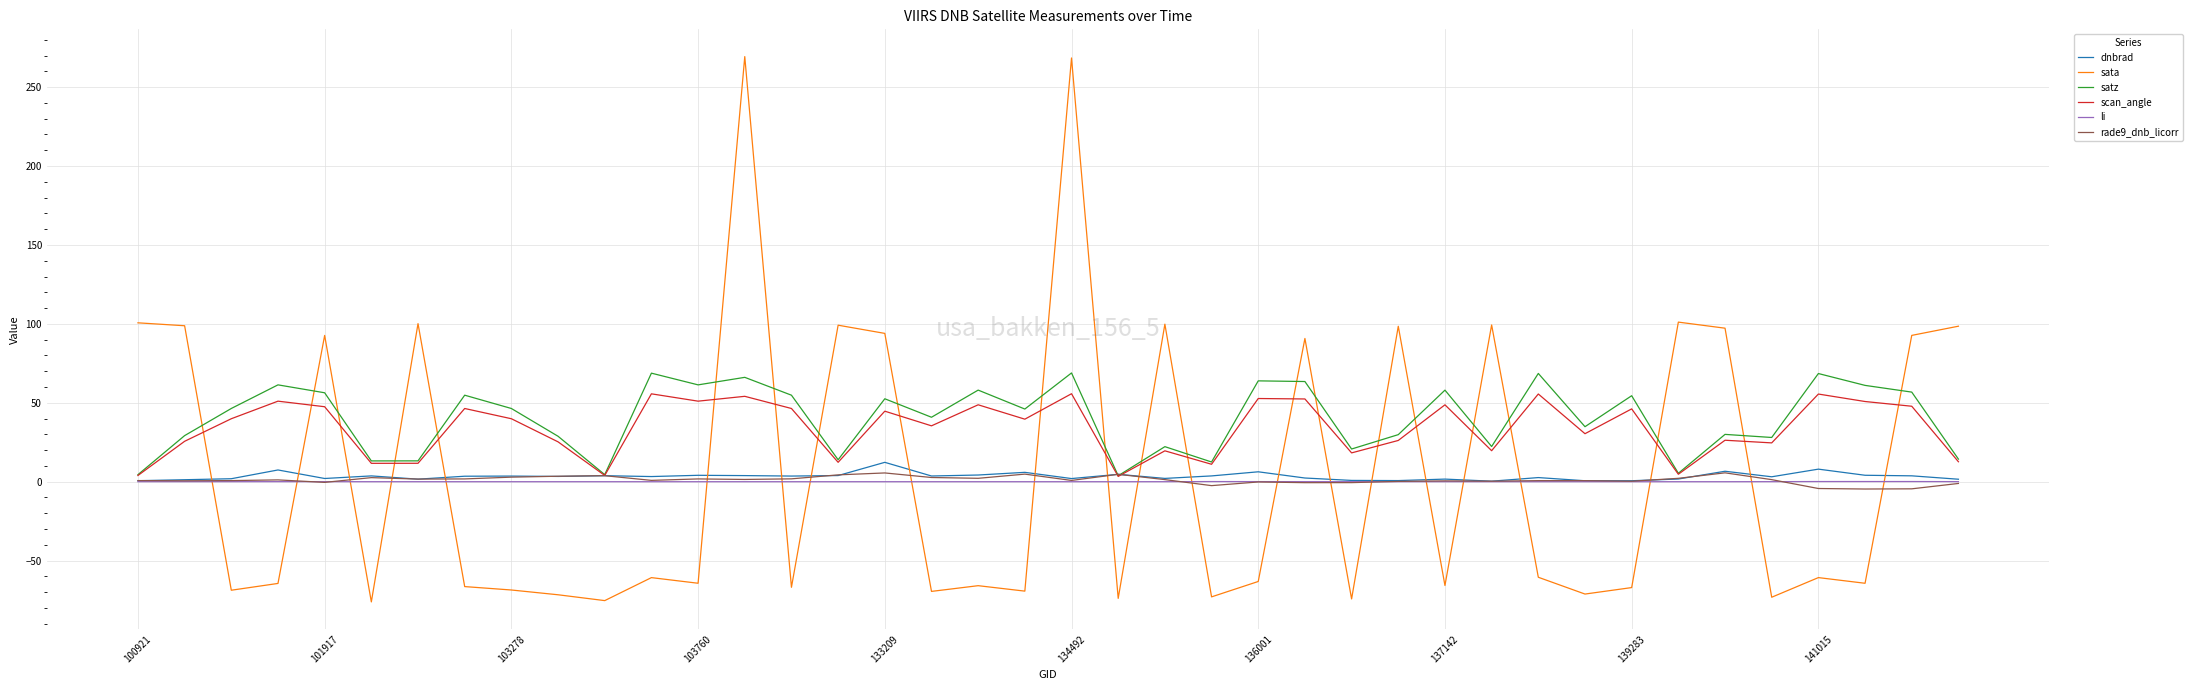

Which series has the widest spread of values?

sata